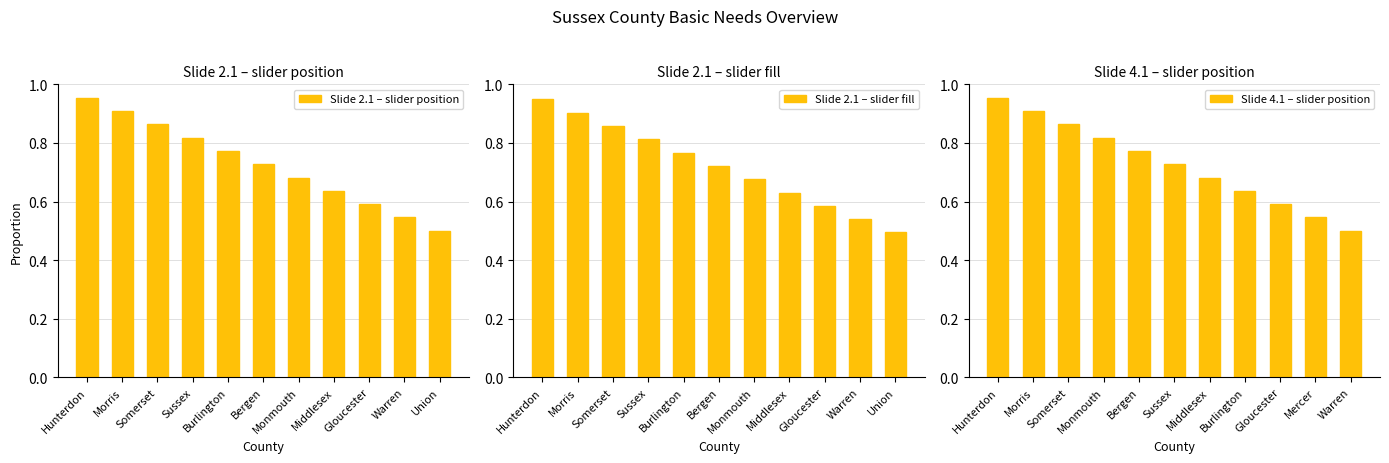

Count the Slide 2.1 – slider fill values in the range 0 to 1.

11